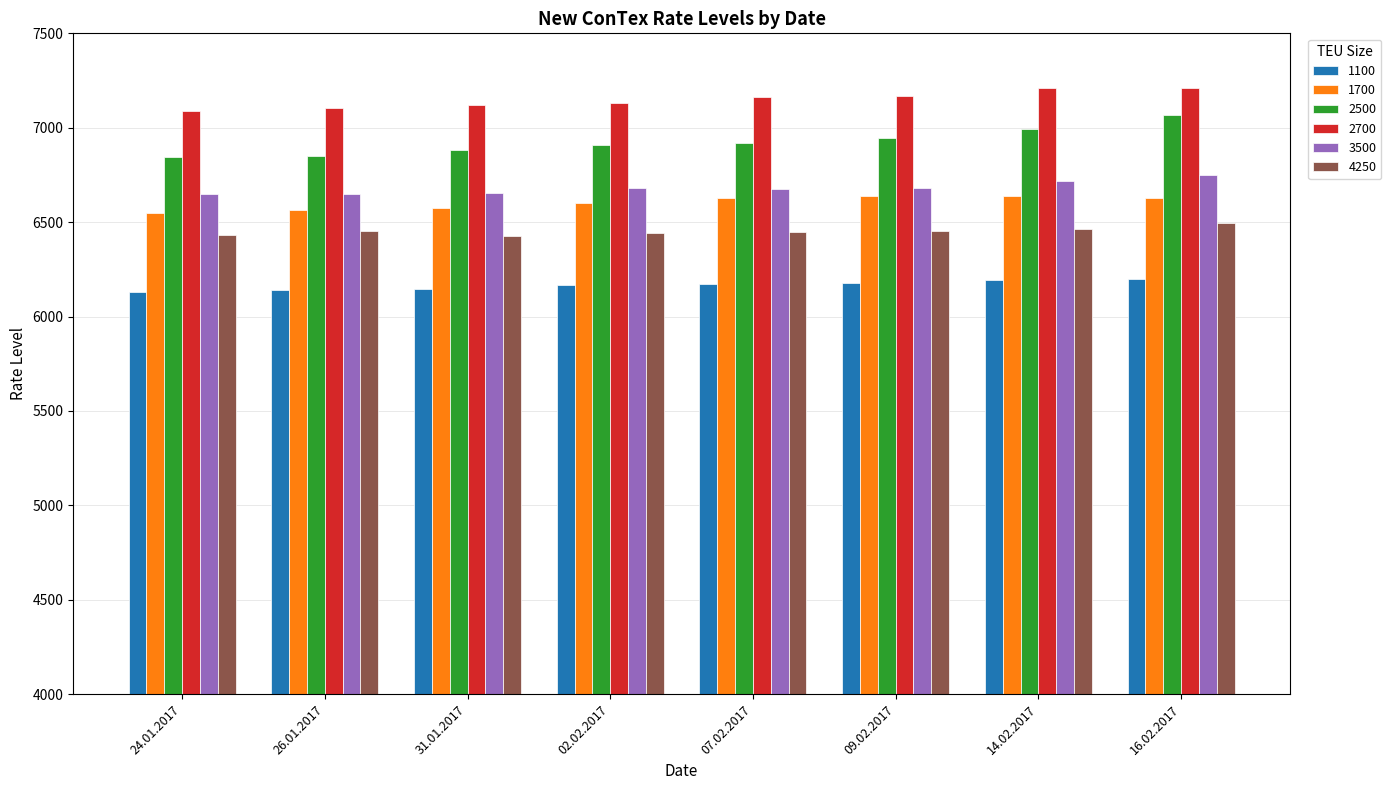

Is it true that 2500 equals 1549 at 02.02.2017?

False